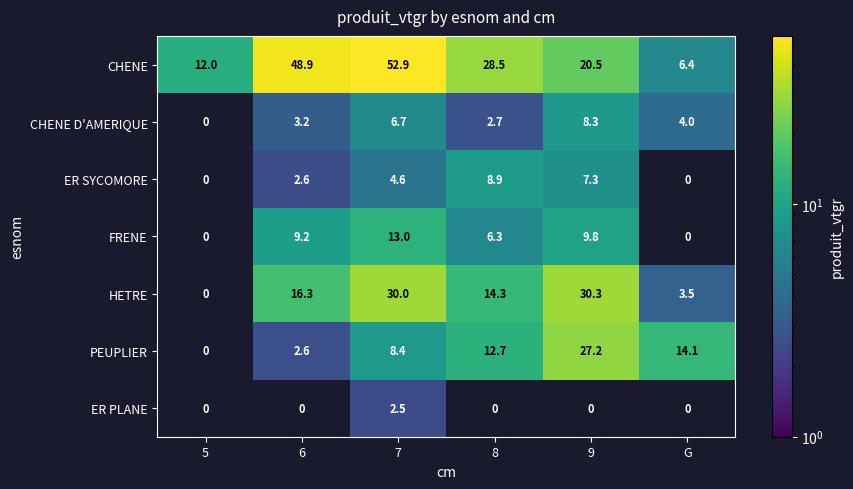

What is the difference between the FRENE values at 6 and 8?

2.9